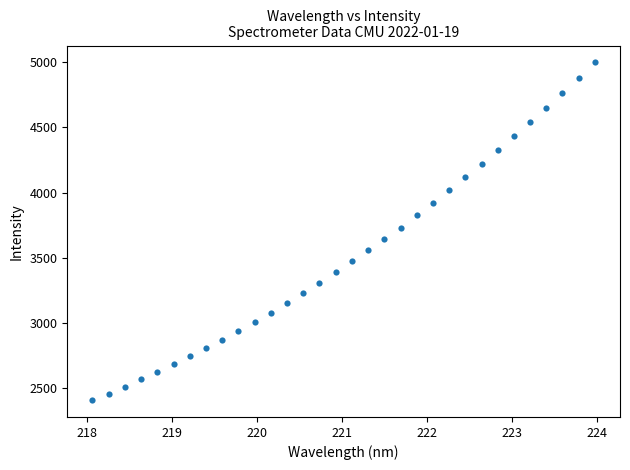

What is the range of Y values (max minus min)?

2593.5